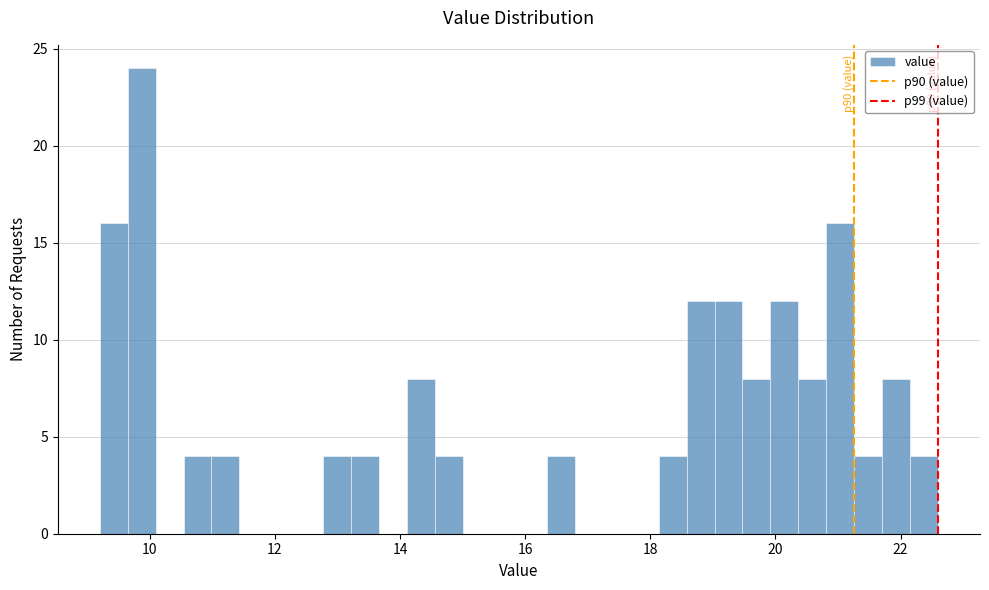

Read against the x-axis, roughly where is the centre of the tallest bar?

9.8